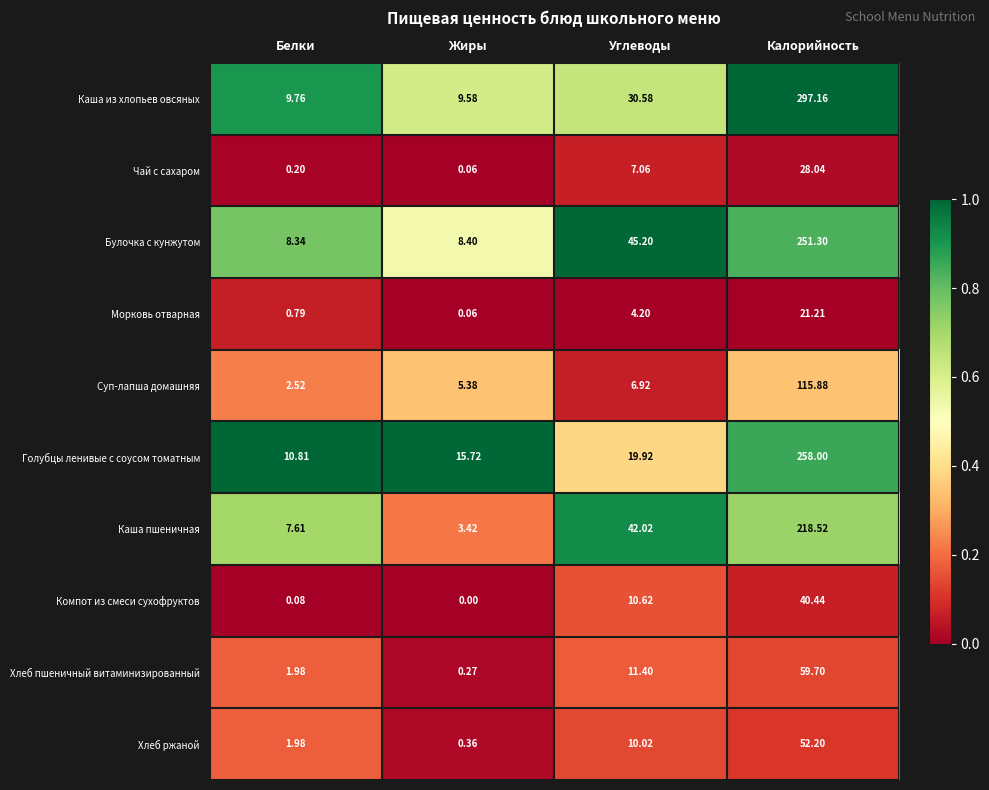

Rank the series at Калорийность from highest to lowest value.

Каша из хлопьев овсяных, Голубцы ленивые с соусом томатным, Булочка с кунжутом, Каша пшеничная, Суп-лапша домашняя, Хлеб пшеничный витаминизированный, Хлеб ржаной, Компот из смеси сухофруктов, Чай с сахаром, Морковь отварная